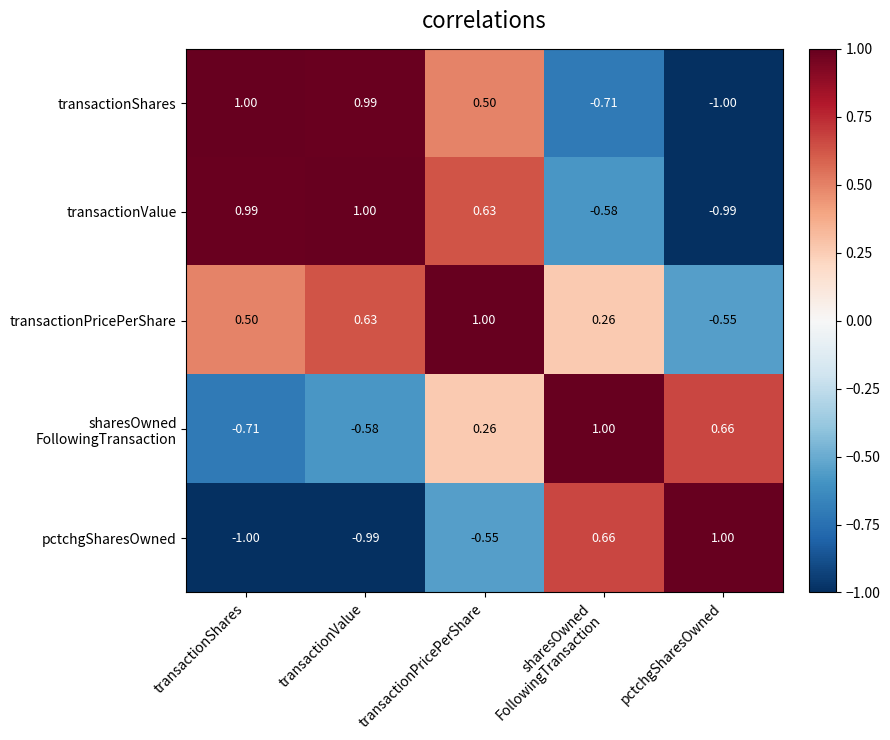

Where is transactionShares nearest to the value 0?

transactionPricePerShare